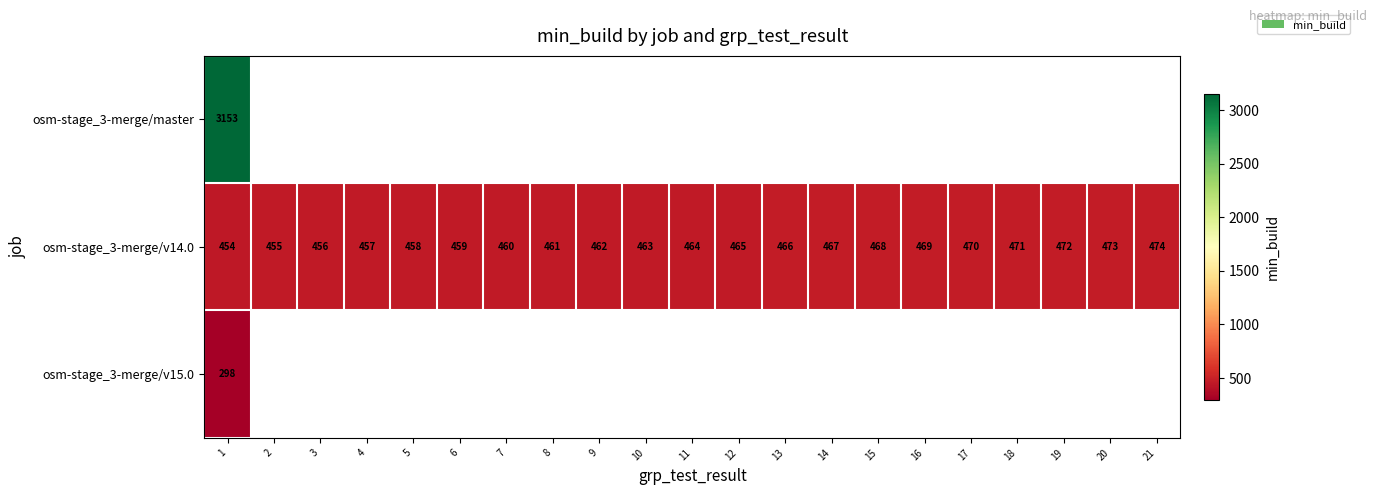

What is the sum of the osm-stage_3-merge/v14.0 values at 19 and 15?

940